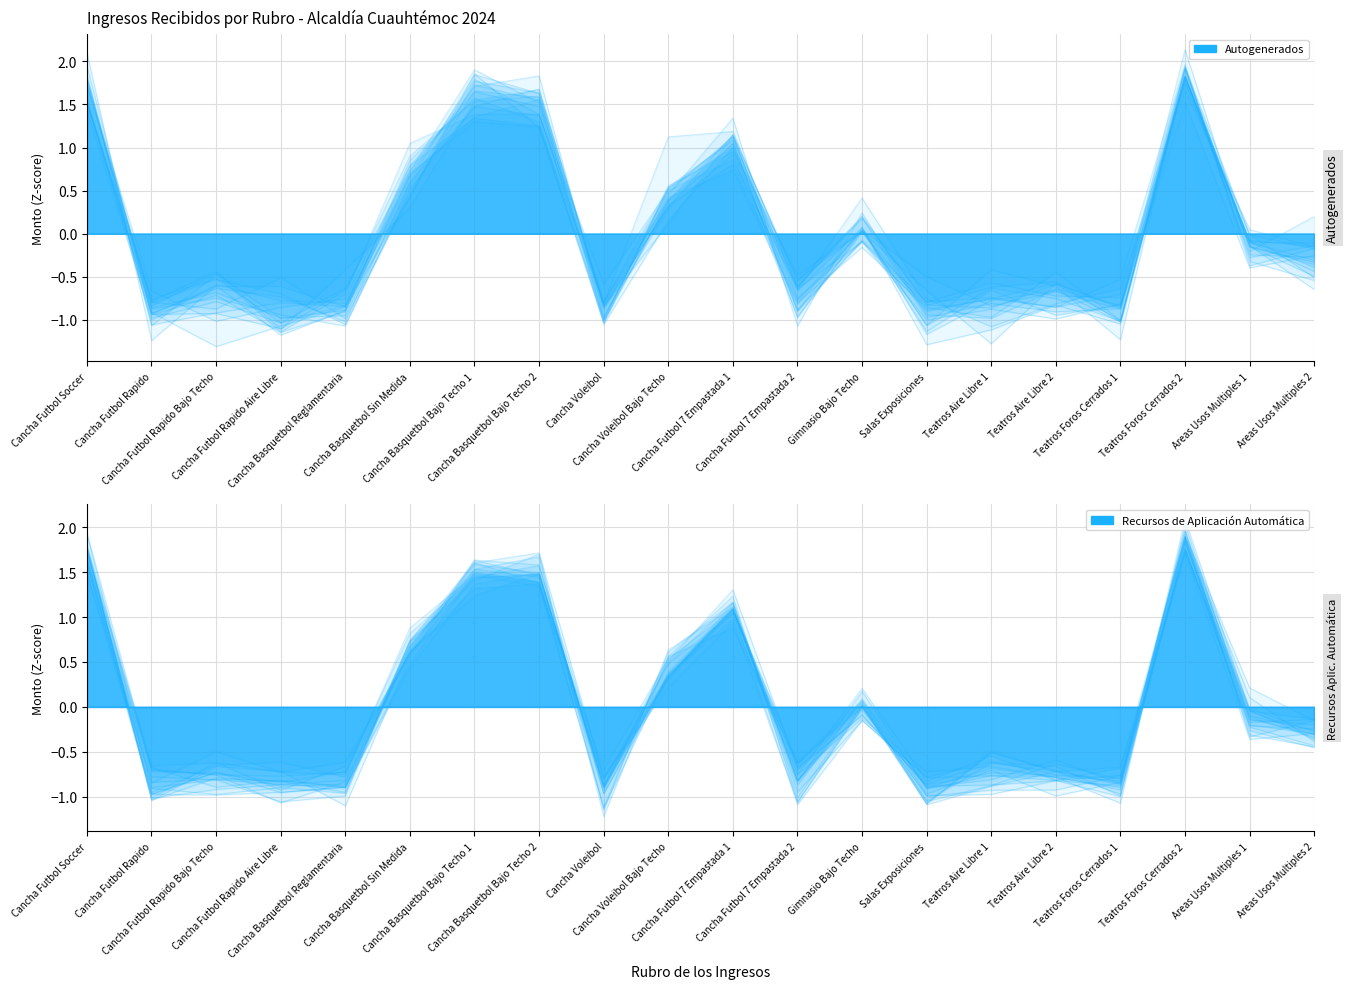

True or false: Autogenerados has more than 2 interior local peaks.

True